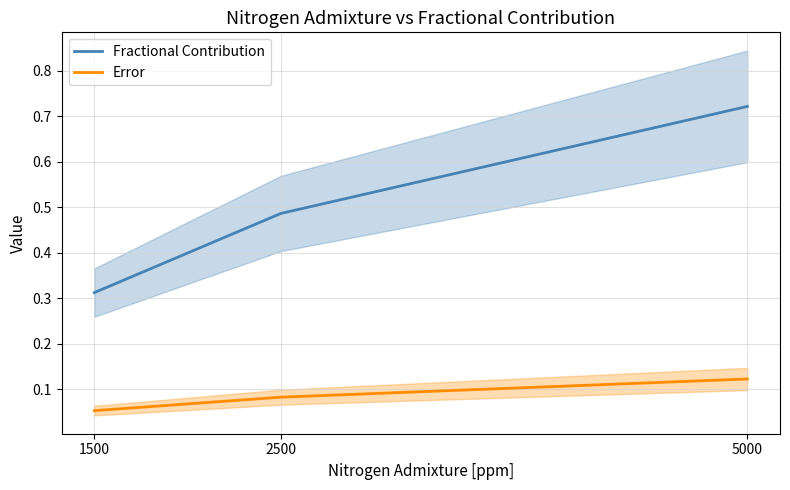

List the labels in order of Error value, largest first.

5000, 2500, 1500